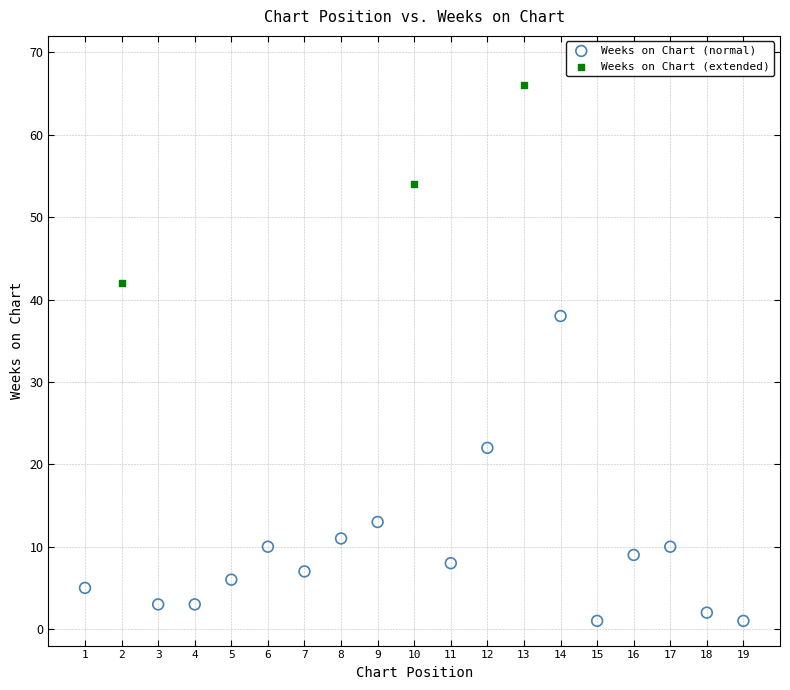

Which series contains the highest Y value?

Weeks on Chart (extended)